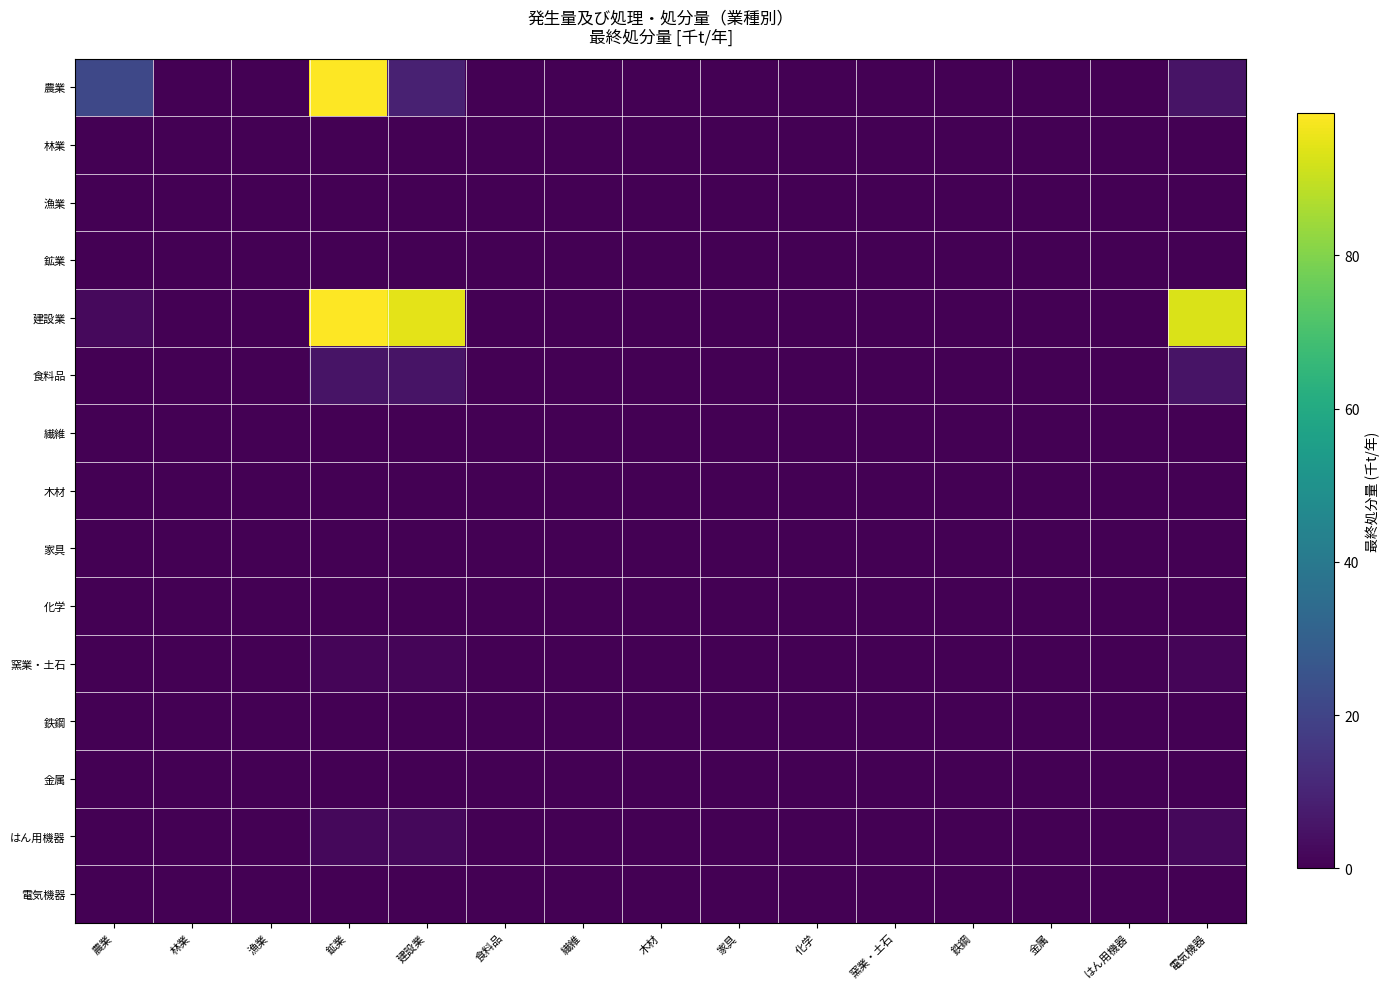

Reading left to right, transcribe all the data shown in this chart.

農業: 農業=21.2	林業=0.0	漁業=0.0	鉱業=98.6	建設業=9.2	食料品=0.0	繊維=0.0	木材=0.0	家具=0.0	化学=0.0	窯業・土石=0.0	鉄鋼=0.0	金属=0.0	はん用機器=0.0	電気機器=5.2
林業: 農業=0.0	林業=0.0	漁業=0.0	鉱業=0.0	建設業=0.0	食料品=0.0	繊維=0.0	木材=0.0	家具=0.0	化学=0.0	窯業・土石=0.0	鉄鋼=0.0	金属=0.0	はん用機器=0.0	電気機器=0.0
漁業: 農業=0.0	林業=0.0	漁業=0.0	鉱業=0.0	建設業=0.0	食料品=0.0	繊維=0.0	木材=0.0	家具=0.0	化学=0.0	窯業・土石=0.0	鉄鋼=0.0	金属=0.0	はん用機器=0.0	電気機器=0.0
鉱業: 農業=0.0	林業=0.0	漁業=0.0	鉱業=0.0	建設業=0.0	食料品=0.0	繊維=0.0	木材=0.0	家具=0.0	化学=0.0	窯業・土石=0.0	鉄鋼=0.0	金属=0.0	はん用機器=0.0	電気機器=0.0
建設業: 農業=2.5	林業=0.0	漁業=0.0	鉱業=98.6	建設業=94.4	食料品=0.0	繊維=0.0	木材=0.0	家具=0.0	化学=0.0	窯業・土石=0.0	鉄鋼=0.0	金属=0.0	はん用機器=0.0	電気機器=93.1
食料品: 農業=0.0	林業=0.0	漁業=0.0	鉱業=5.2	建設業=5.3	食料品=0.0	繊維=0.0	木材=0.0	家具=0.0	化学=0.0	窯業・土石=0.0	鉄鋼=0.0	金属=0.0	はん用機器=0.0	電気機器=5.2
繊維: 農業=0.0	林業=0.0	漁業=0.0	鉱業=0.0	建設業=0.0	食料品=0.0	繊維=0.0	木材=0.0	家具=0.0	化学=0.0	窯業・土石=0.0	鉄鋼=0.0	金属=0.0	はん用機器=0.0	電気機器=0.0
木材: 農業=0.0	林業=0.0	漁業=0.0	鉱業=0.0	建設業=0.0	食料品=0.0	繊維=0.0	木材=0.0	家具=0.0	化学=0.0	窯業・土石=0.0	鉄鋼=0.0	金属=0.0	はん用機器=0.0	電気機器=0.0
家具: 農業=0.0	林業=0.0	漁業=0.0	鉱業=0.0	建設業=0.0	食料品=0.0	繊維=0.0	木材=0.0	家具=0.0	化学=0.0	窯業・土石=0.0	鉄鋼=0.0	金属=0.0	はん用機器=0.0	電気機器=0.0
化学: 農業=0.0	林業=0.0	漁業=0.0	鉱業=0.0	建設業=0.0	食料品=0.0	繊維=0.0	木材=0.0	家具=0.0	化学=0.0	窯業・土石=0.0	鉄鋼=0.0	金属=0.0	はん用機器=0.0	電気機器=0.0
窯業・土石: 農業=0.0	林業=0.0	漁業=0.0	鉱業=1.4	建設業=1.4	食料品=0.0	繊維=0.0	木材=0.0	家具=0.0	化学=0.0	窯業・土石=0.0	鉄鋼=0.0	金属=0.0	はん用機器=0.0	電気機器=1.4
鉄鋼: 農業=0.0	林業=0.0	漁業=0.0	鉱業=0.0	建設業=0.0	食料品=0.0	繊維=0.0	木材=0.0	家具=0.0	化学=0.0	窯業・土石=0.0	鉄鋼=0.0	金属=0.0	はん用機器=0.0	電気機器=0.0
金属: 農業=0.0	林業=0.0	漁業=0.0	鉱業=0.1	建設業=0.1	食料品=0.0	繊維=0.0	木材=0.0	家具=0.0	化学=0.0	窯業・土石=0.0	鉄鋼=0.0	金属=0.0	はん用機器=0.0	電気機器=0.1
はん用機器: 農業=0.0	林業=0.0	漁業=0.0	鉱業=2.0	建設業=2.0	食料品=0.0	繊維=0.0	木材=0.0	家具=0.0	化学=0.0	窯業・土石=0.0	鉄鋼=0.0	金属=0.0	はん用機器=0.0	電気機器=2.0
電気機器: 農業=0.0	林業=0.0	漁業=0.0	鉱業=0.2	建設業=0.2	食料品=0.0	繊維=0.0	木材=0.0	家具=0.0	化学=0.0	窯業・土石=0.0	鉄鋼=0.0	金属=0.0	はん用機器=0.0	電気機器=0.2